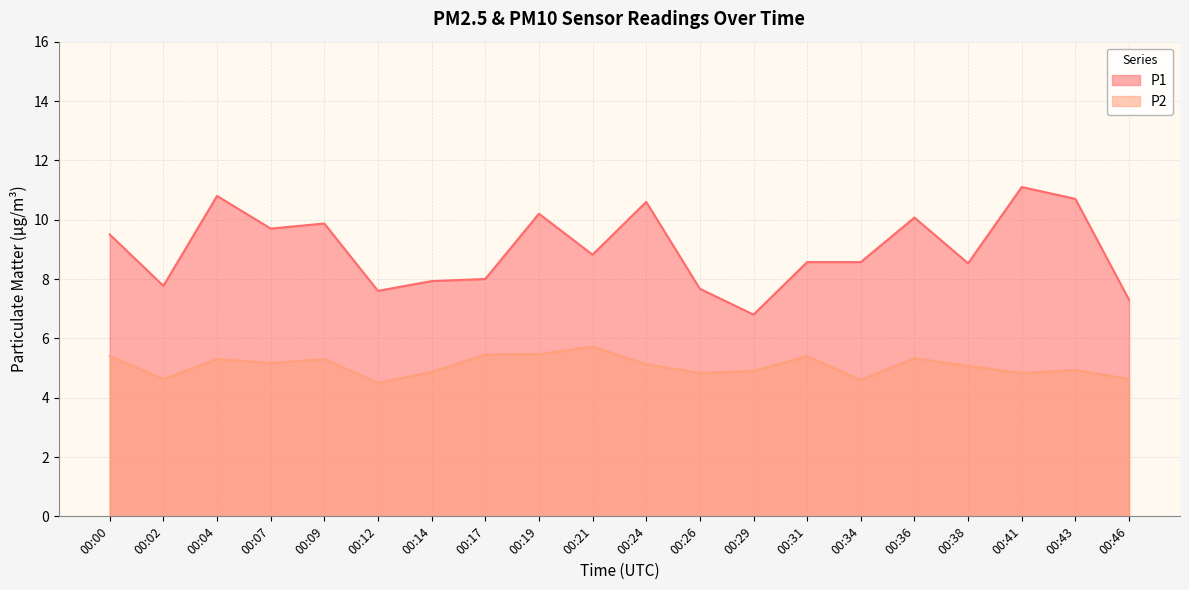

What is the maximum value for P1?

11.1